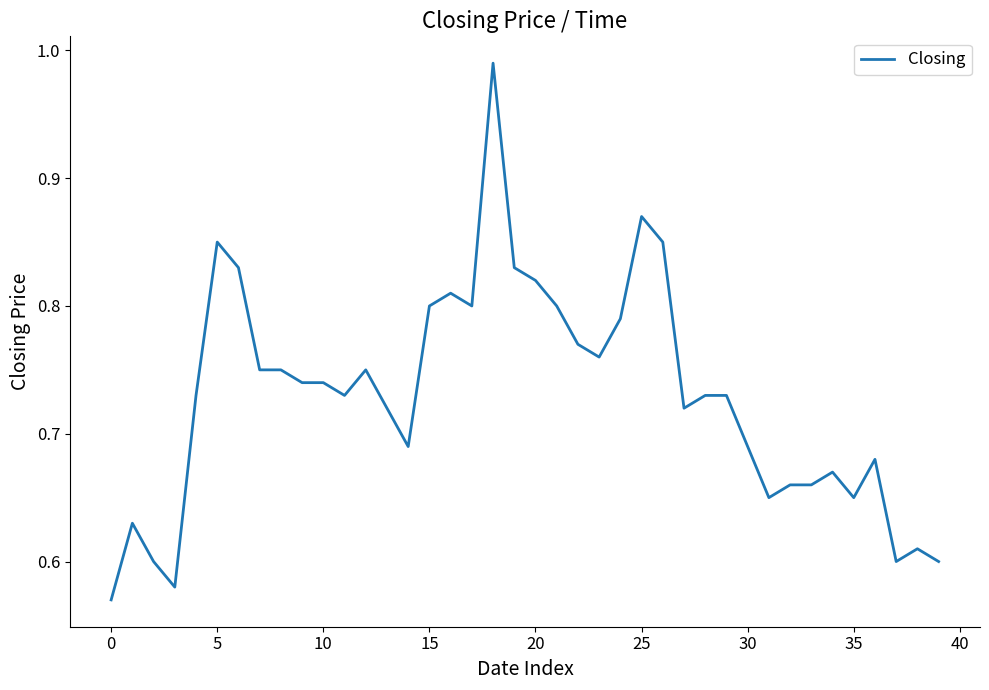

What is the difference between the maximum and minimum values?

0.4